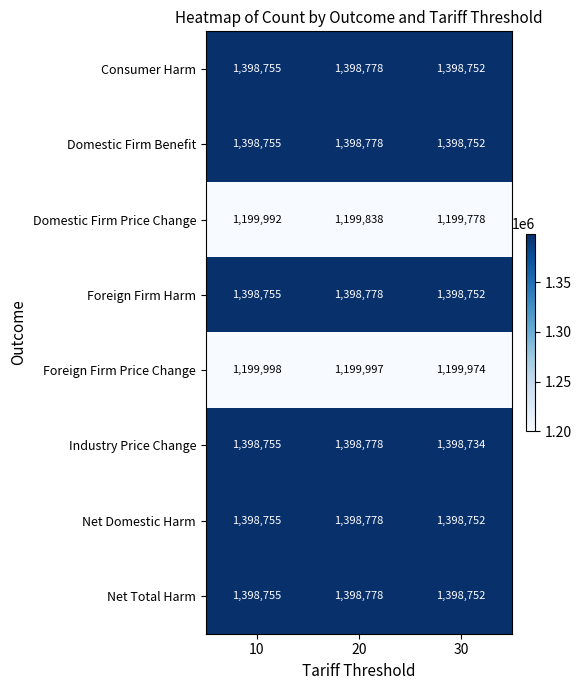

What is the sum of all Net Domestic Harm values?

4196285